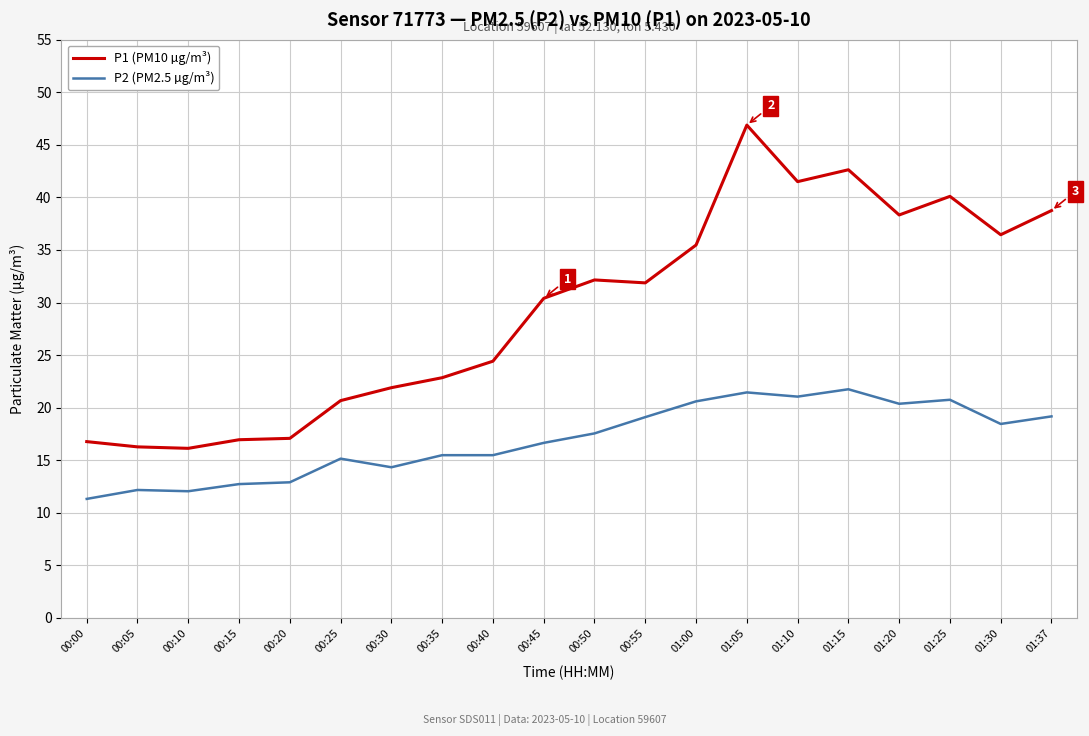

Which series has the largest range (max minus min)?

P1 (PM10 µg/m³)